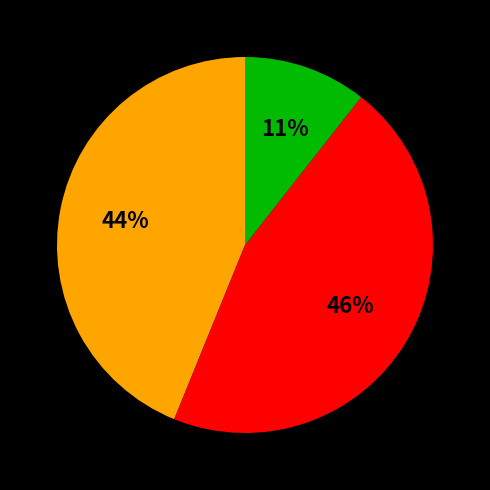

How many slices are in this pie chart?

3